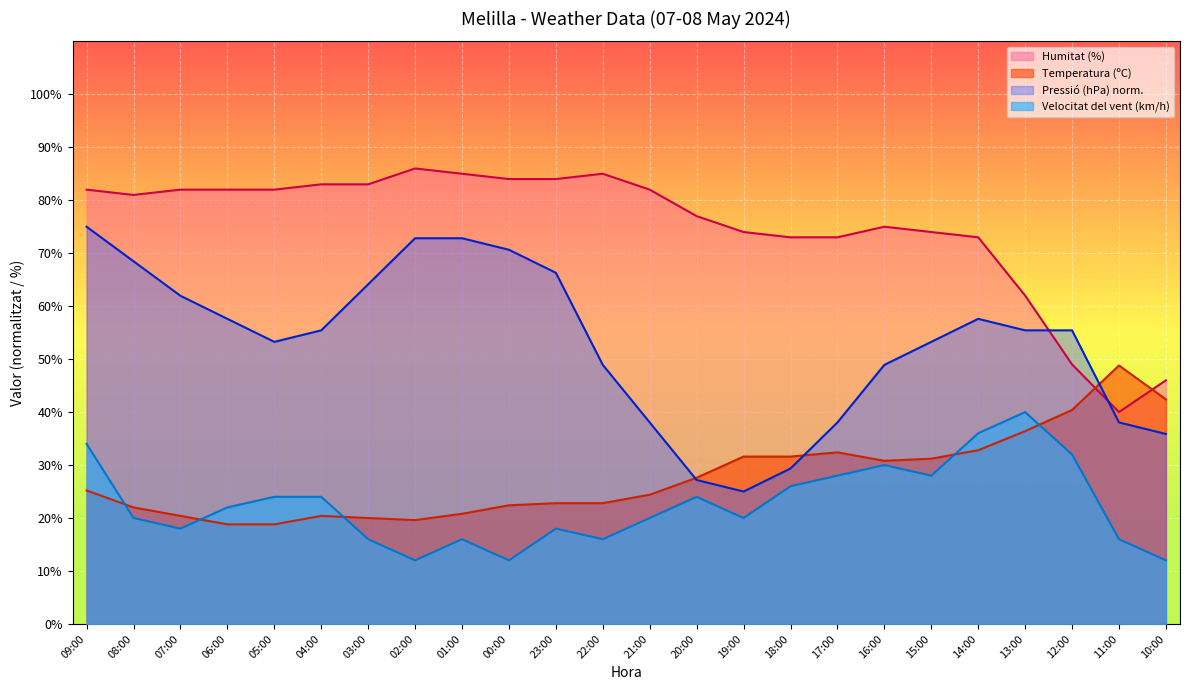

Reading left to right, transcribe all the data shown in this chart.

Temperatura (ºC): 25.2	22.0	20.4	18.8	18.8	20.4	20.0	19.6	20.8	22.4	22.8	22.8	24.4	27.6	31.6	31.6	32.4	30.8	31.2	32.8	36.4	40.4	48.8	42.4
Humitat (%): 82.0	81.0	82.0	82.0	82.0	83.0	83.0	86.0	85.0	84.0	84.0	85.0	82.0	77.0	74.0	73.0	73.0	75.0	74.0	73.0	62.0	49.0	40.0	46.0
Pressió (hPa): 75.0	68.5	62.0	57.6	53.3	55.4	64.1	72.8	72.8	70.7	66.3	48.9	38.0	27.2	25.0	29.3	38.0	48.9	53.3	57.6	55.4	55.4	38.0	35.9
Velocitat del vent (km/h): 34.0	20.0	18.0	22.0	24.0	24.0	16.0	12.0	16.0	12.0	18.0	16.0	20.0	24.0	20.0	26.0	28.0	30.0	28.0	36.0	40.0	32.0	16.0	12.0